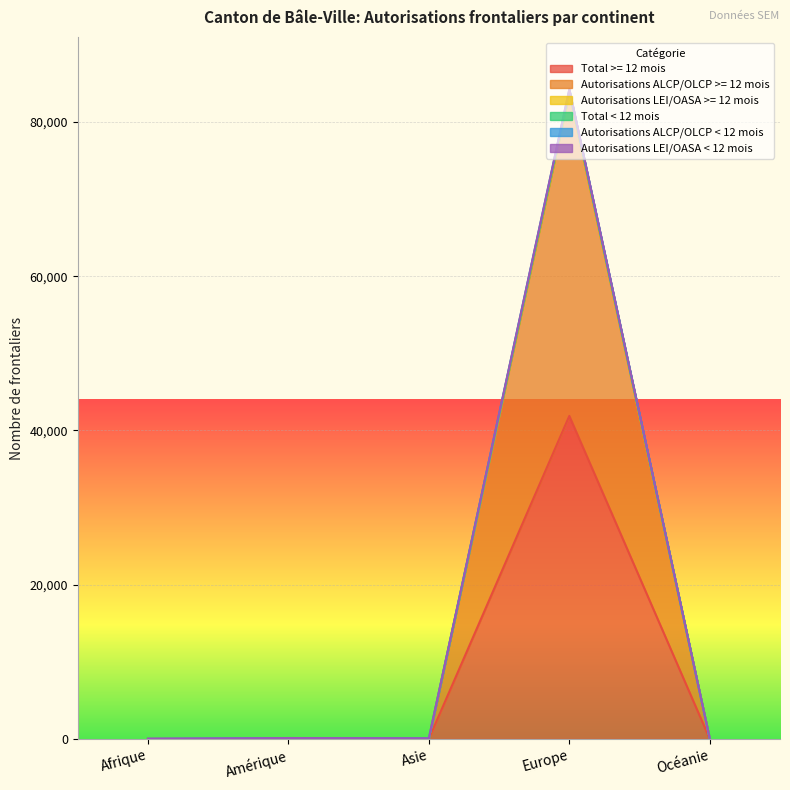

The Total >= 12 mois series shows 7 at Afrique. True or false?

False